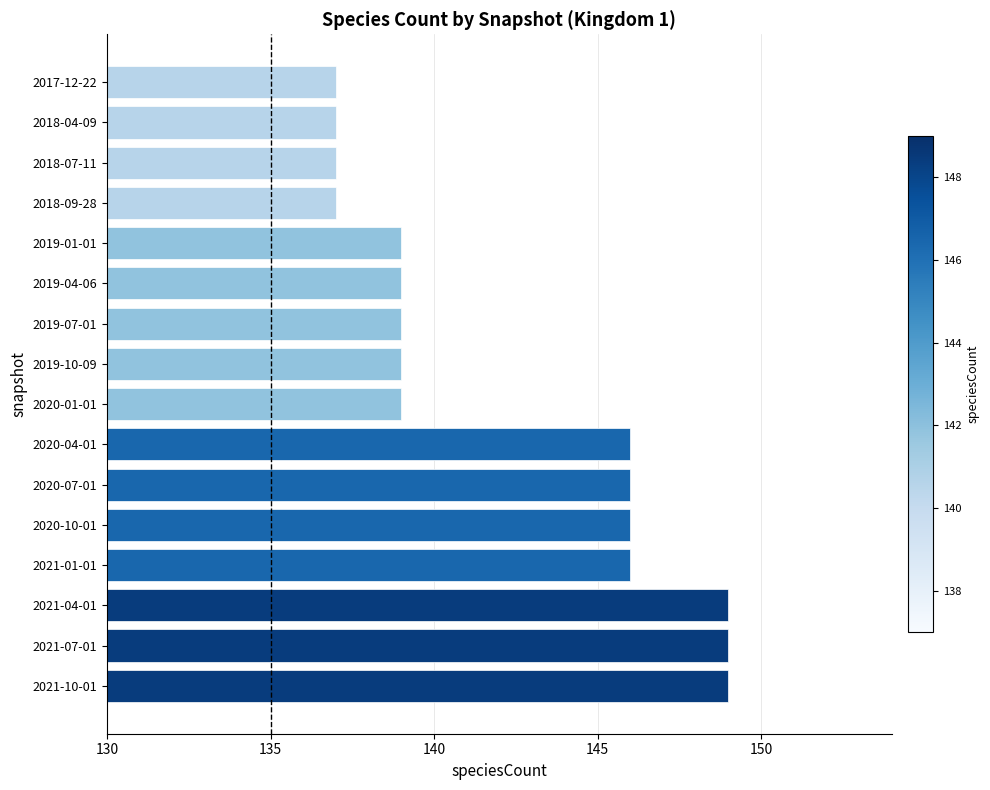

What is the value of the 5th bar from the top?

139